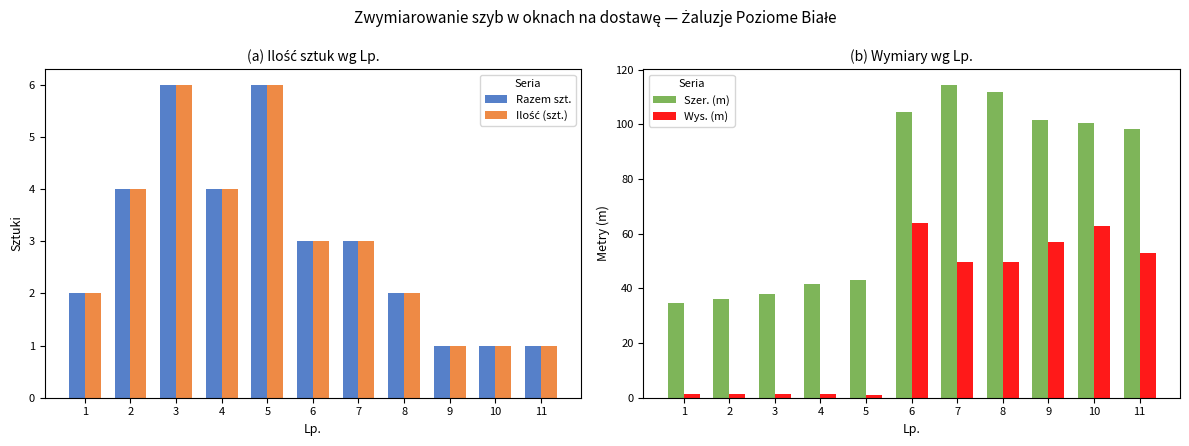

How many bars are there in total?

44